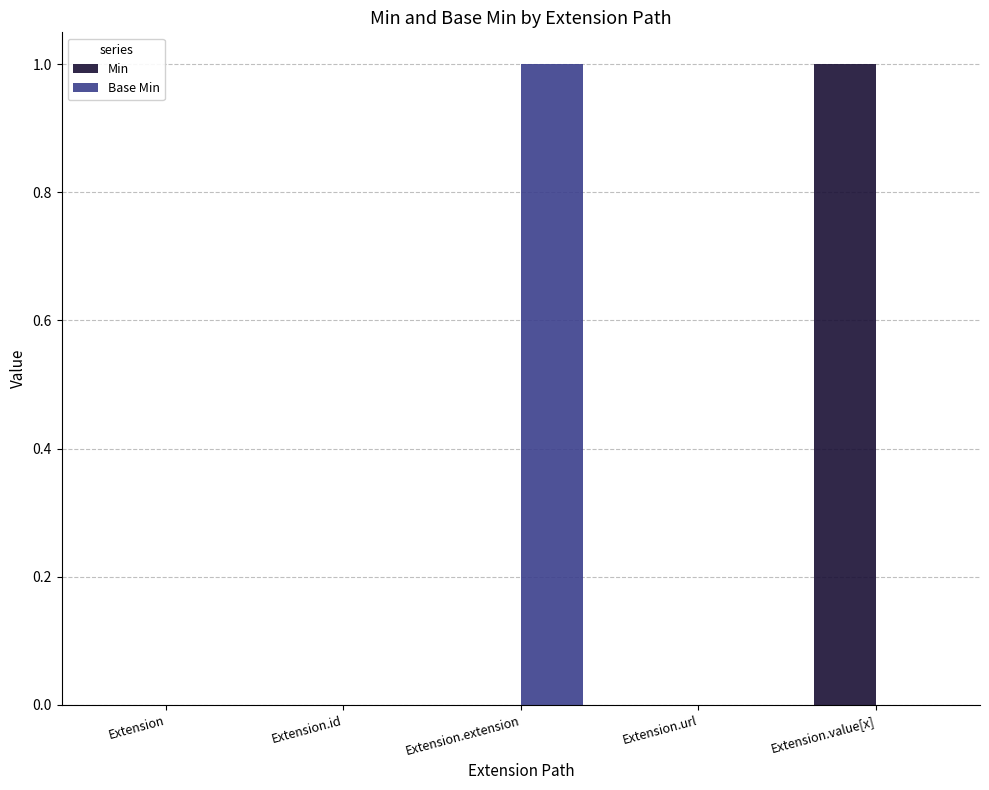

The value of Min at Extension is 0. True or false?

True